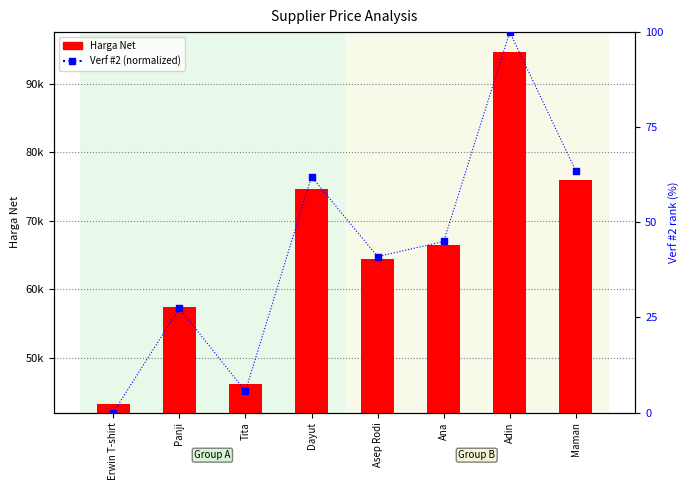

Which series contains the lowest Y value?

Verf #2 (normalized)